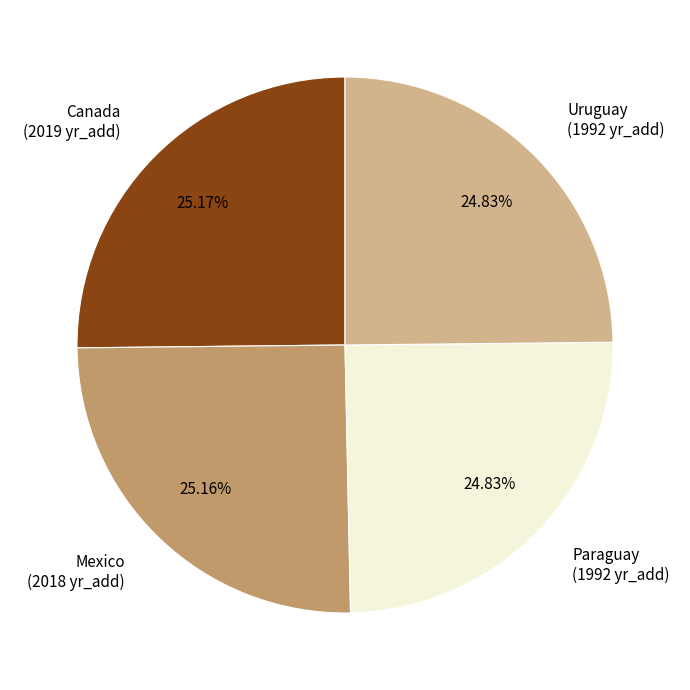

Approximately how many times larger is the value at Uruguay compared to Mexico?

1.0